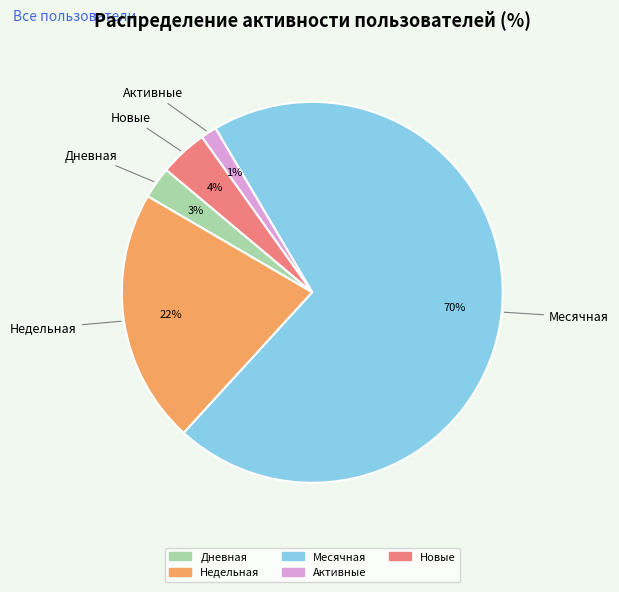

Does any single category account for the majority?

Yes